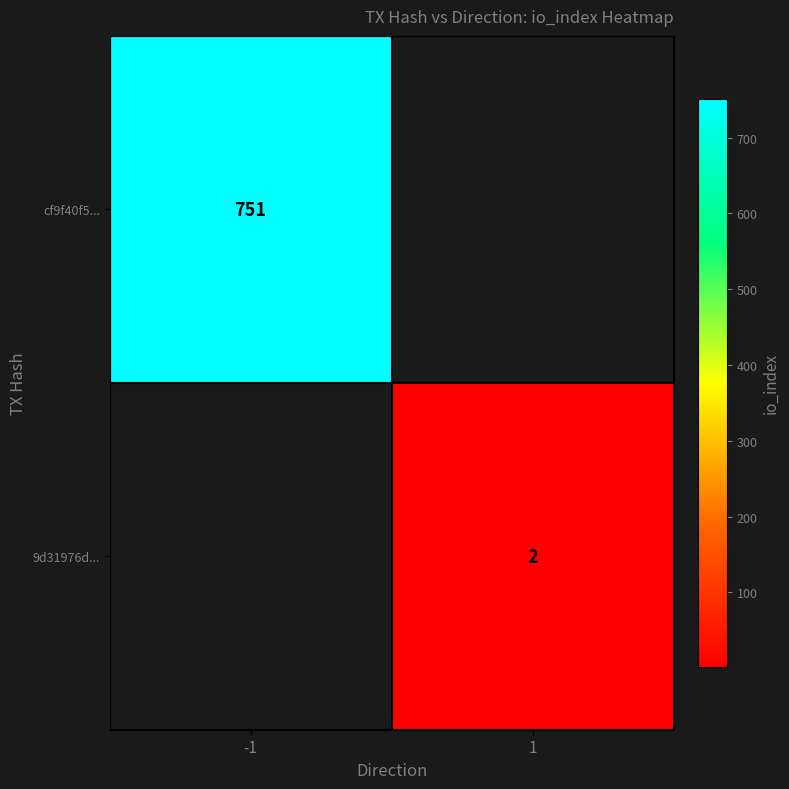

True or false: cf9f40f5... has a value of 154 at -1.

False